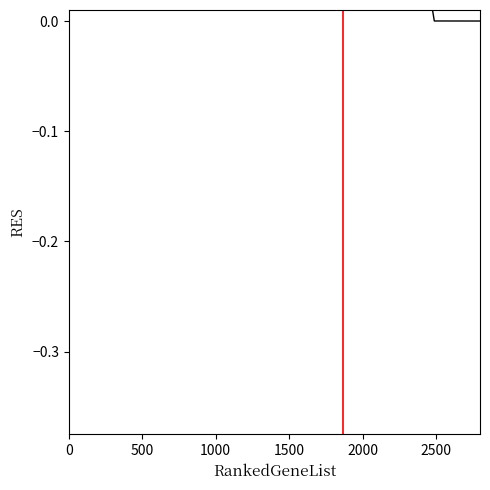

The chart shows a value of 0.6 at 1500. True or false?

False